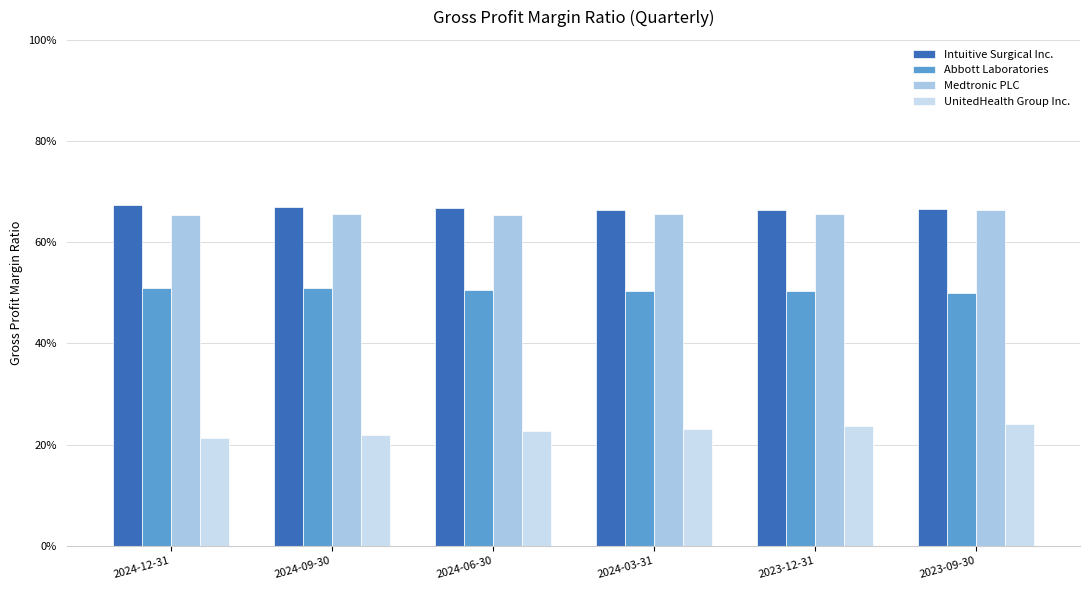

Is it true that UnitedHealth Group Inc. equals 0.0 at 2024-12-31?

False